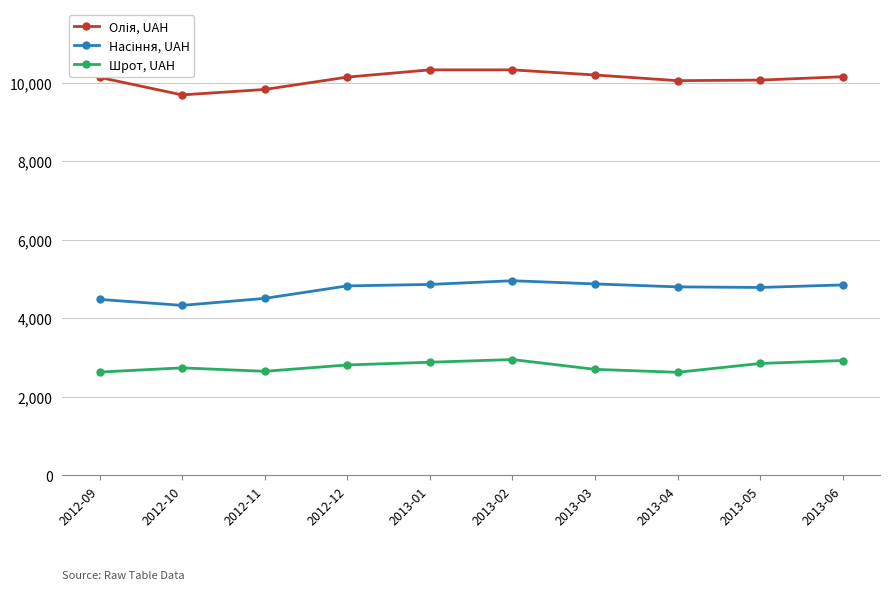

In Шрот, UAH, how many points are lower than both neighbors (excluding endpoints)?

2